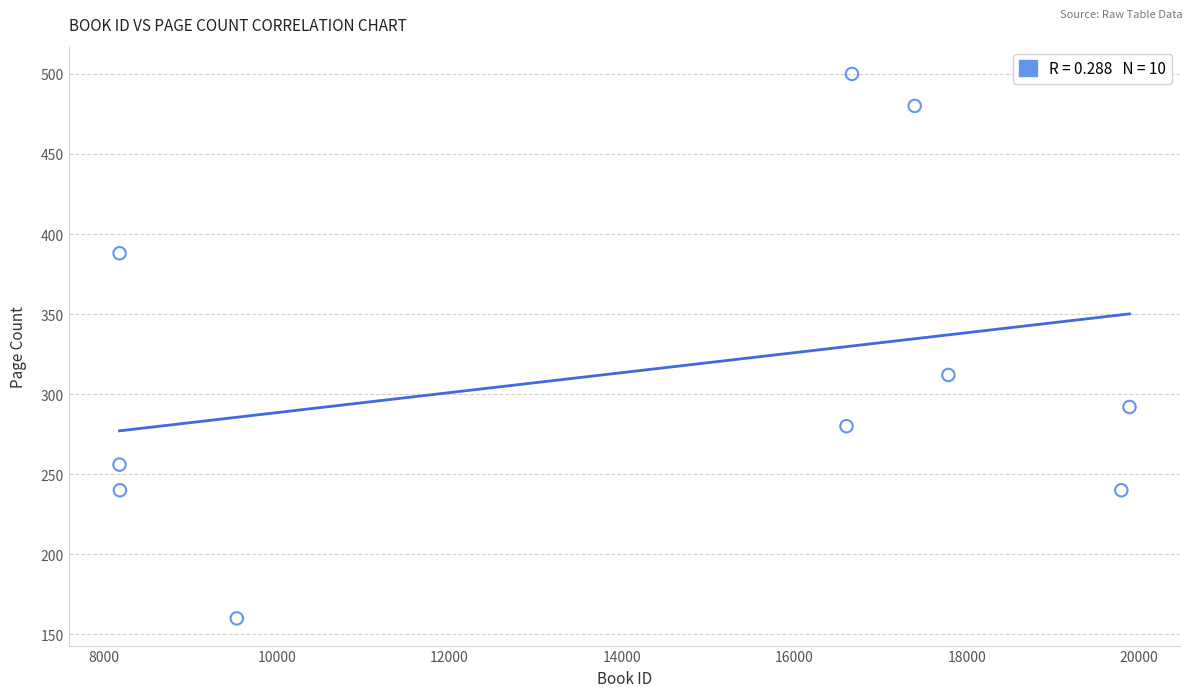

What is the average X value?

14221